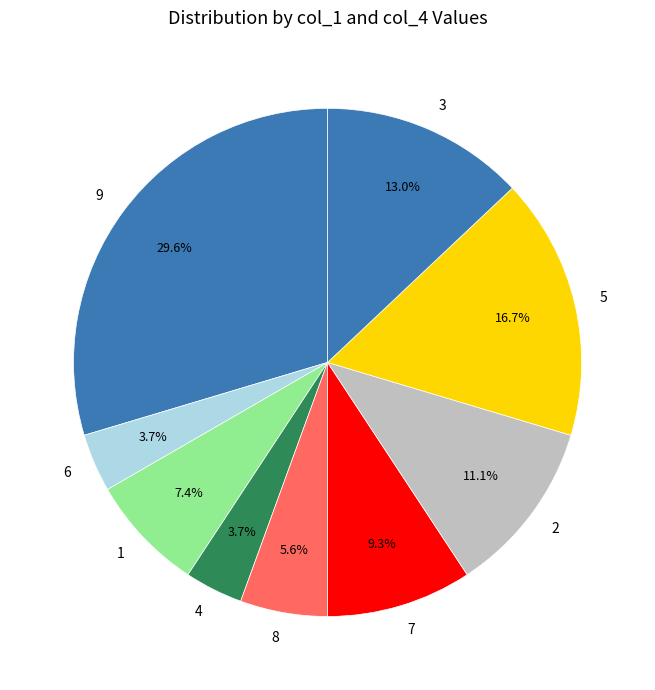

To the nearest percent, what is the difference between the largest and smallest slice percentages?

26%